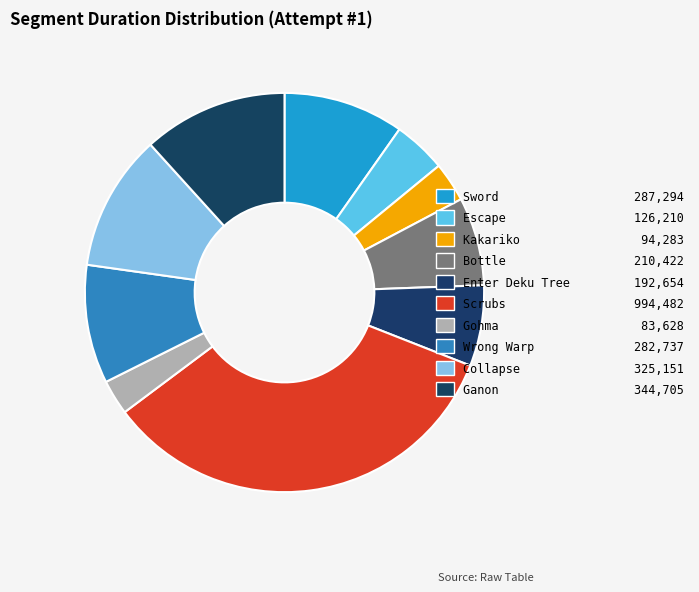

Rank the categories by value from highest to lowest.

Scrubs, Ganon, Collapse, Sword, Wrong Warp, Bottle, Enter Deku Tree, Escape, Kakariko, Gohma